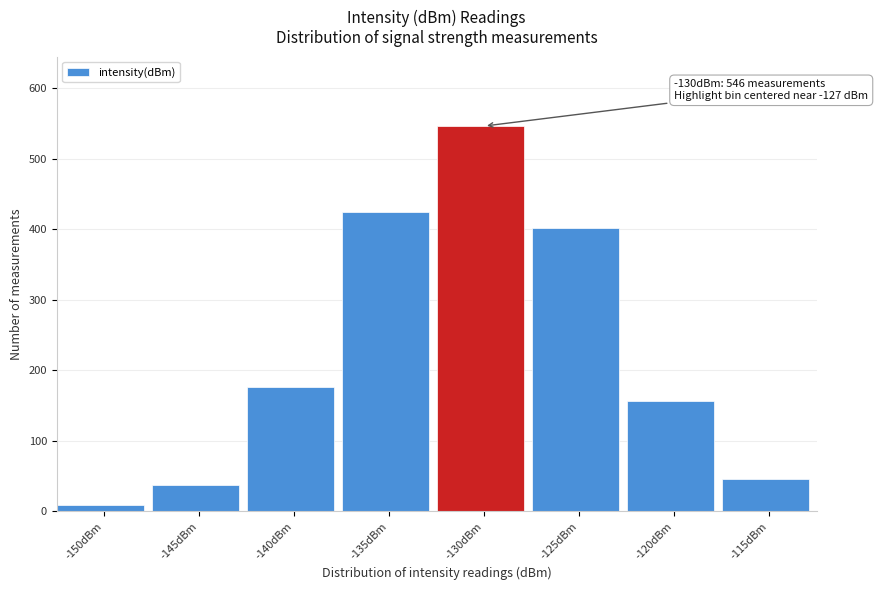

Reading right to left, extract all data points from this chart.

46	156	402	546	424	176	38	9